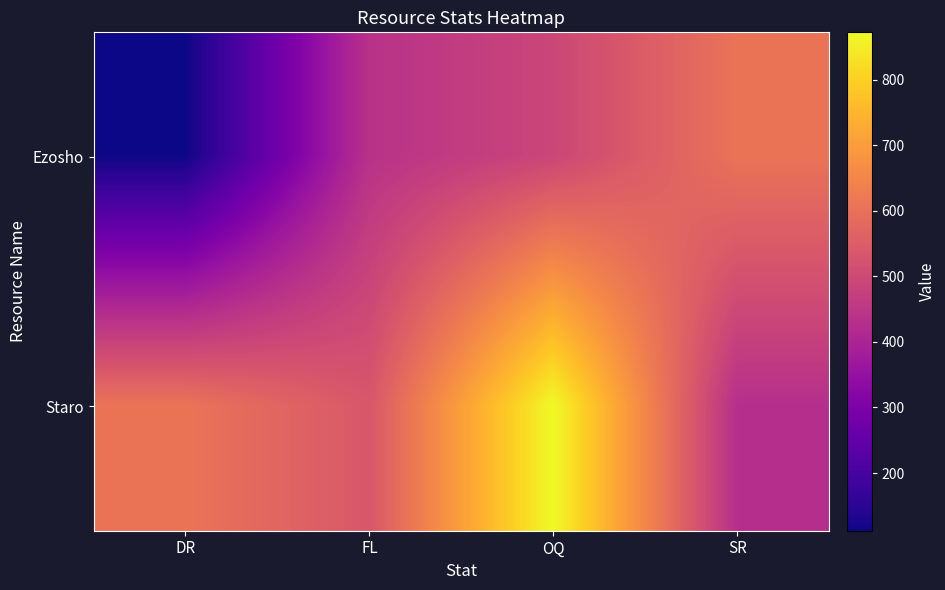

How many data points does each series have?

4